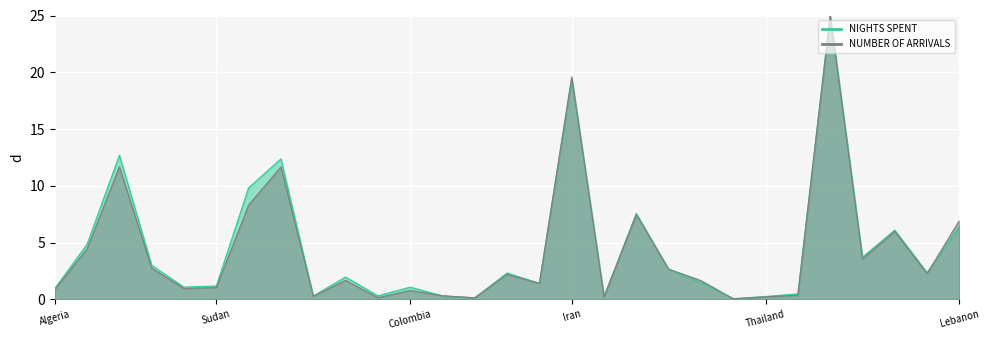

What is the sum of the NUMBER OF ARRIVALS values at Colombia and Libya?

12.5